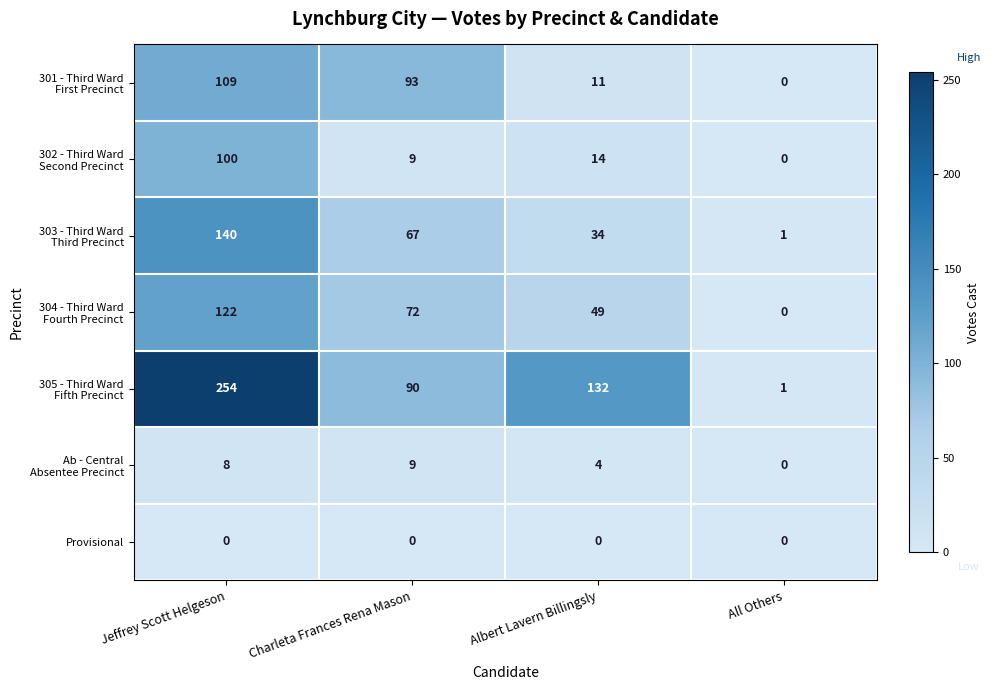

Is it true that Provisional equals 0 at All Others?

True